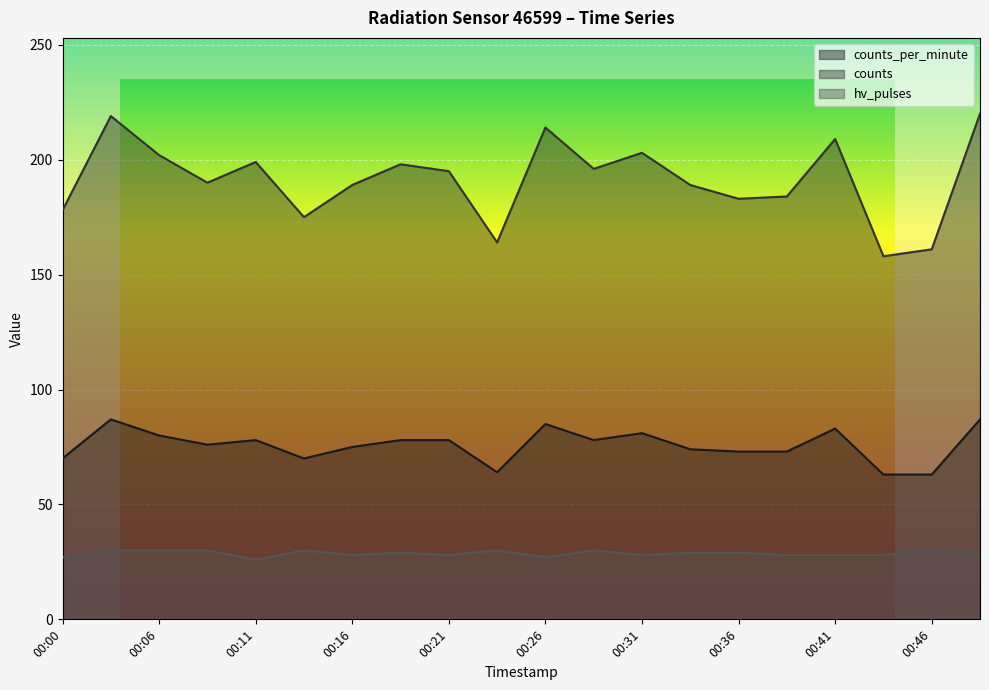

Is the value of counts at 00:28 greater than the value of hv_pulses at 00:03?

Yes